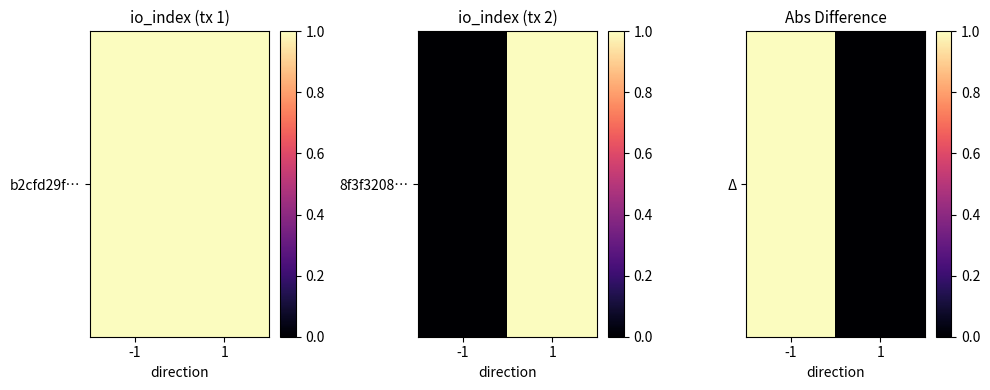

Which has a higher value, -1 or 1?

-1